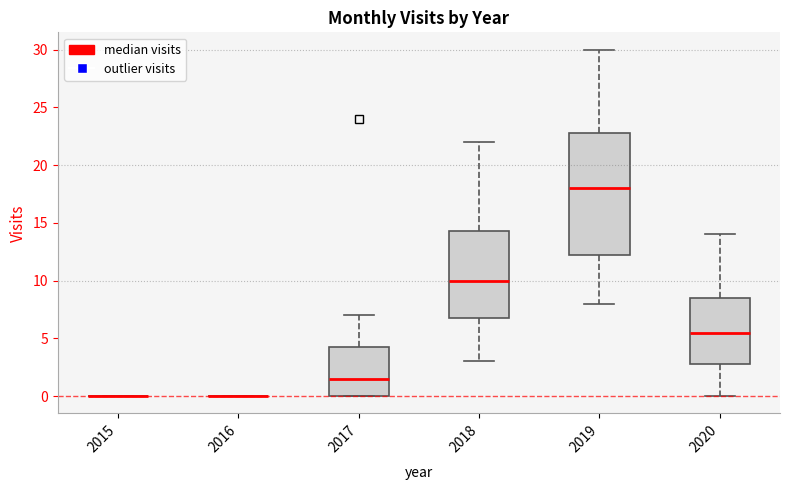

Which box is the tallest, from its lower edge to its upper edge?

2019